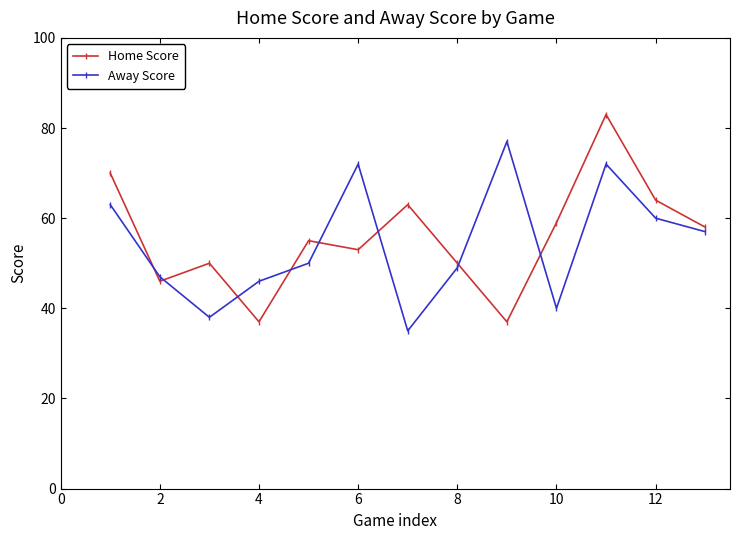

True or false: Home Score and Away Score cross at least once.

True